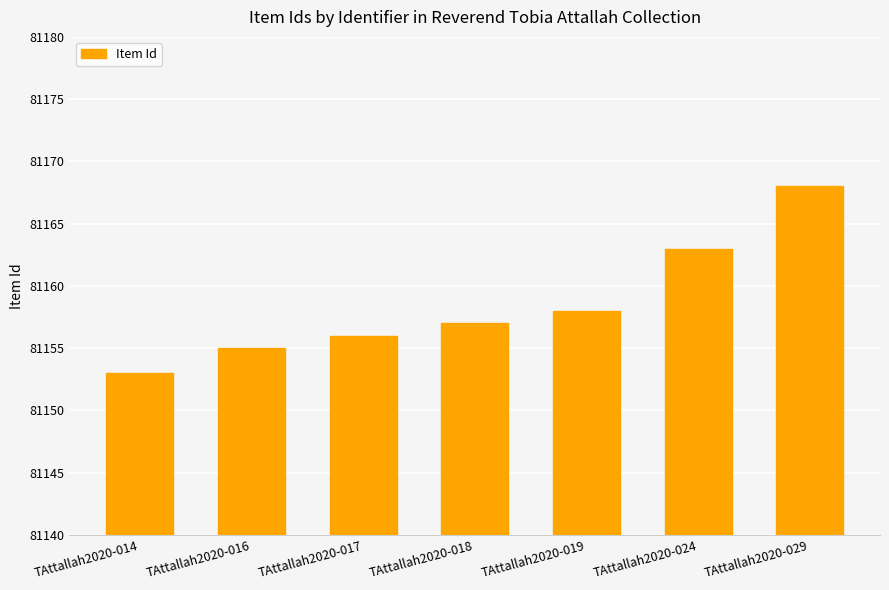

The value at TAttallah2020-017 is 49149. True or false?

False